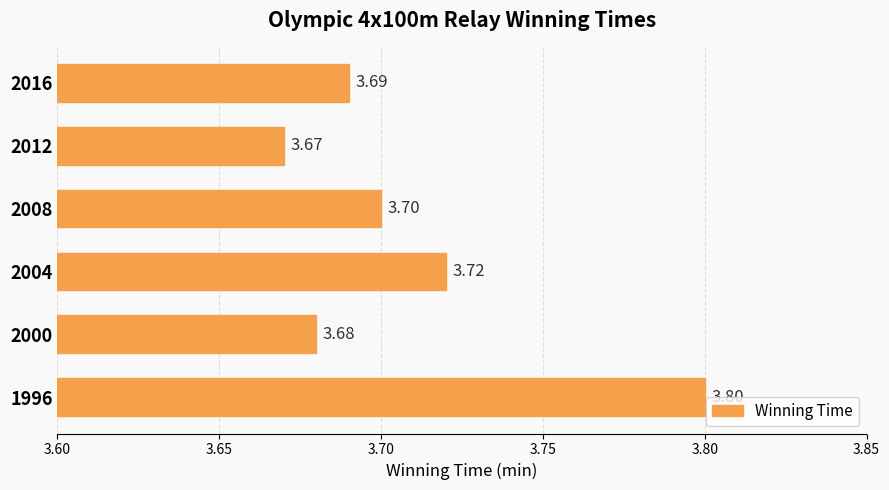

List the labels in order of value, smallest first.

2012, 2000, 2016, 2008, 2004, 1996